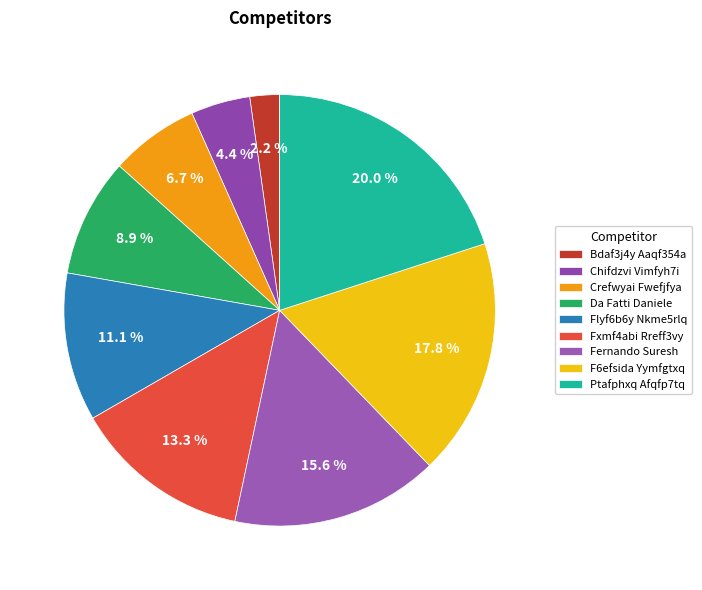

To the nearest percent, what percentage of the pie is Ptafphxq Afqfp7tq?

20%